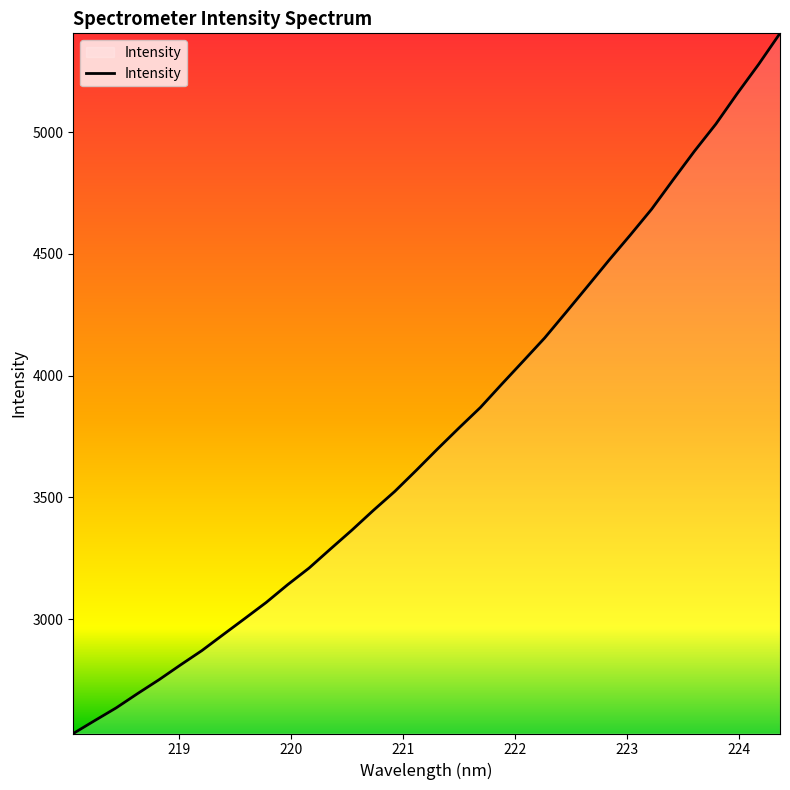

What is the maximum value shown in the chart?

5406.5